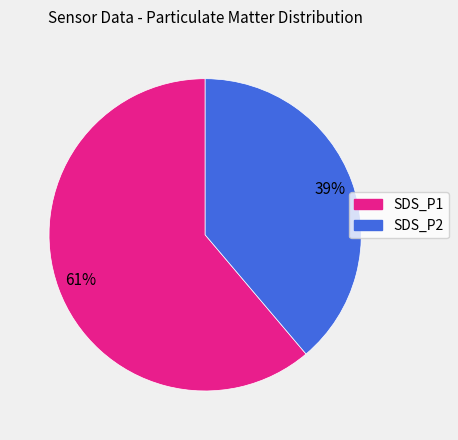

How many slices are in this pie chart?

2